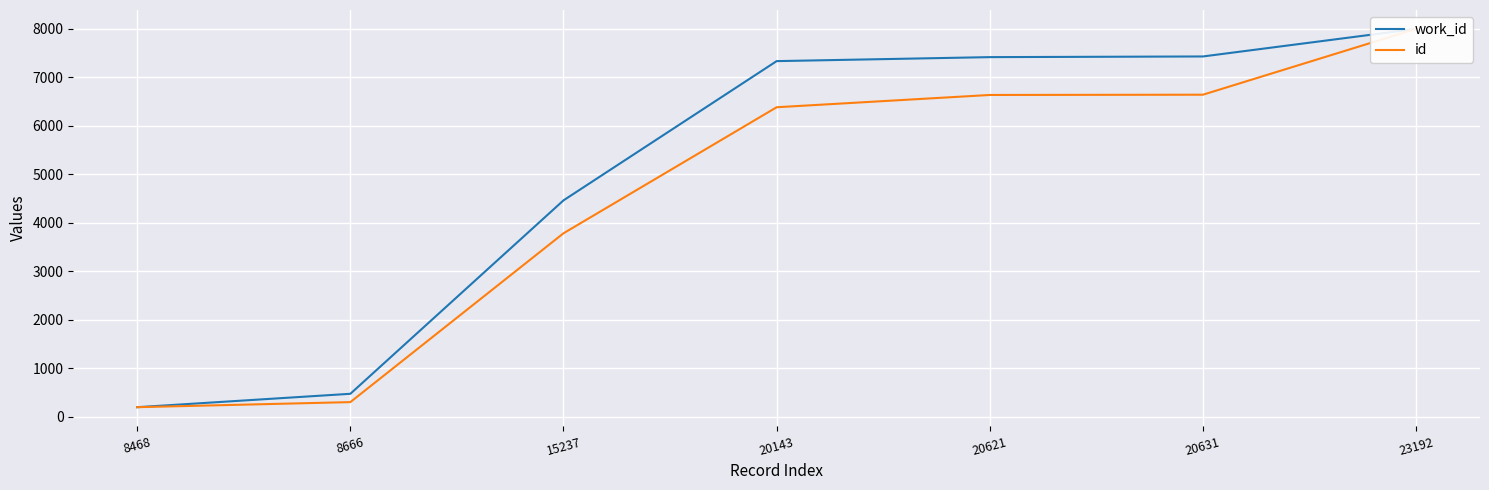

What are all the series names shown in the legend?

work_id, id